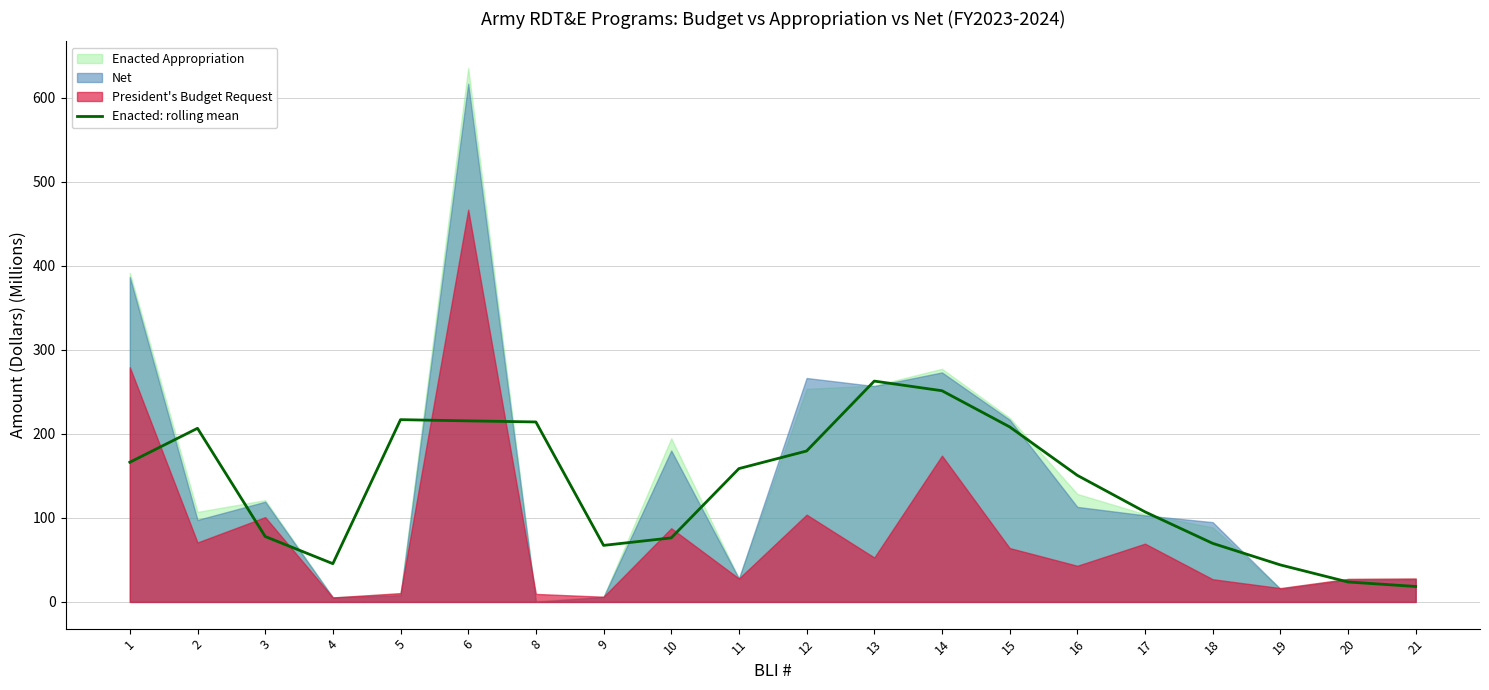

What is the average value?

138.1